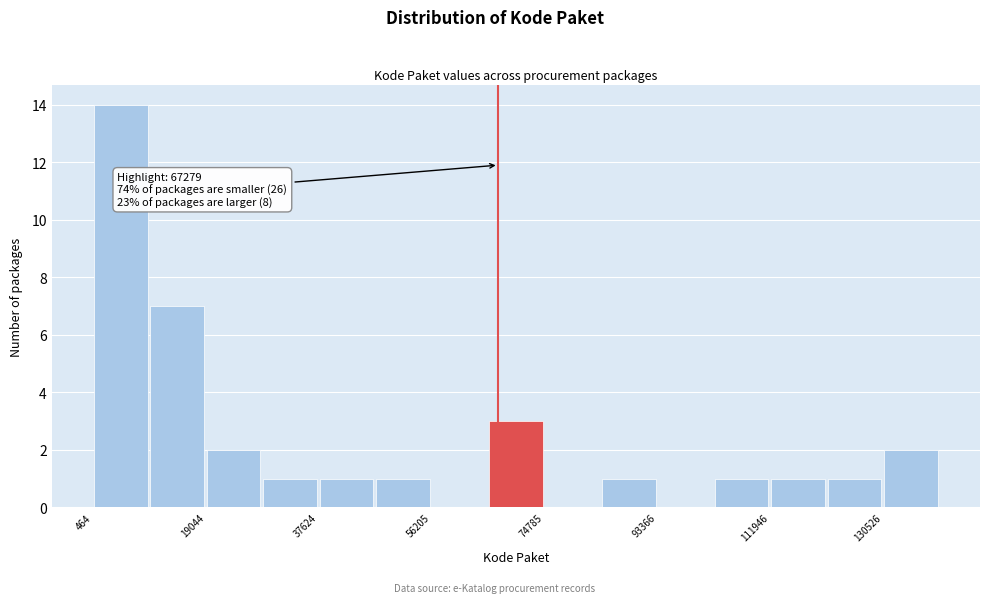

Which range on the x-axis has the tallest bar?

0 to 10000